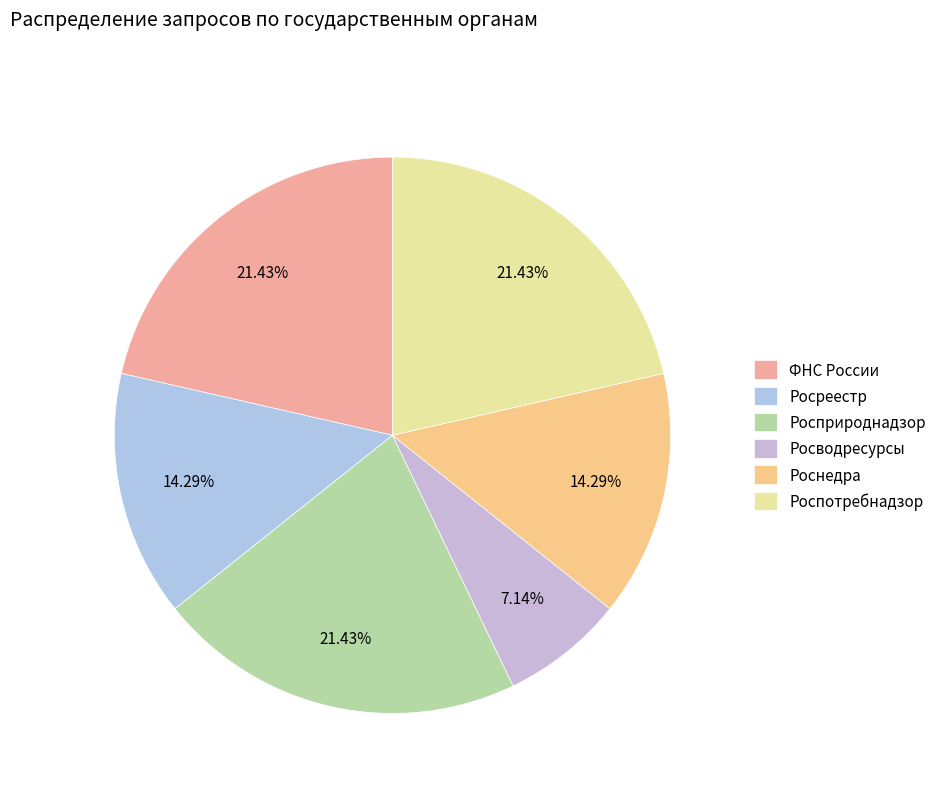

To the nearest percent, what is the combined percentage of Росводресурсы and Росреестр?

21%